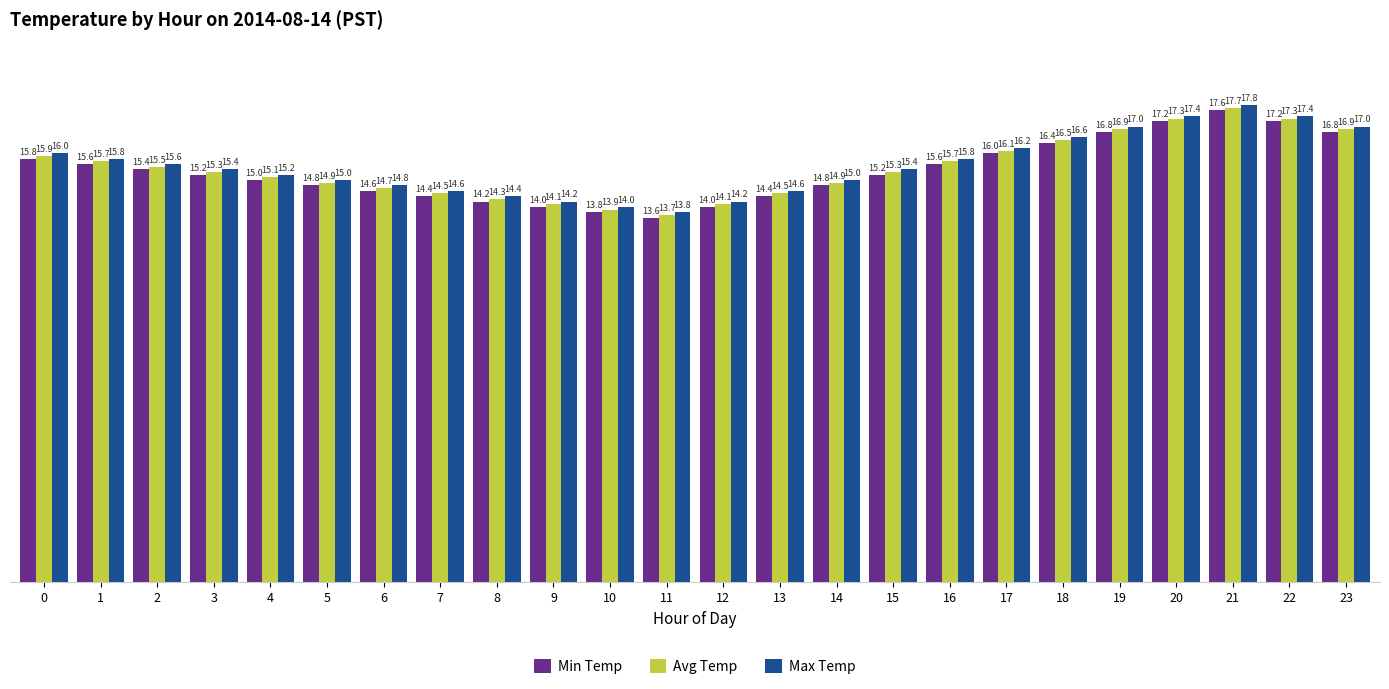

Is the value of Avg Temp at 12 greater than the value of Min Temp at 11?

Yes